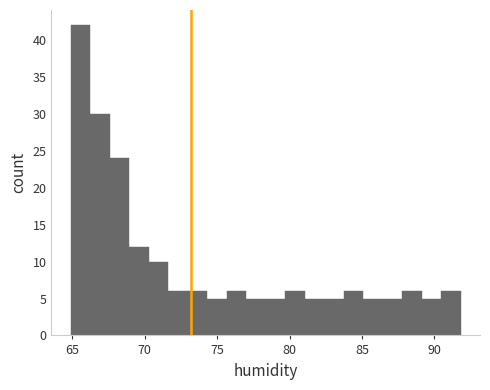

Read against the x-axis, roughly where is the centre of the tallest bar?

65.5